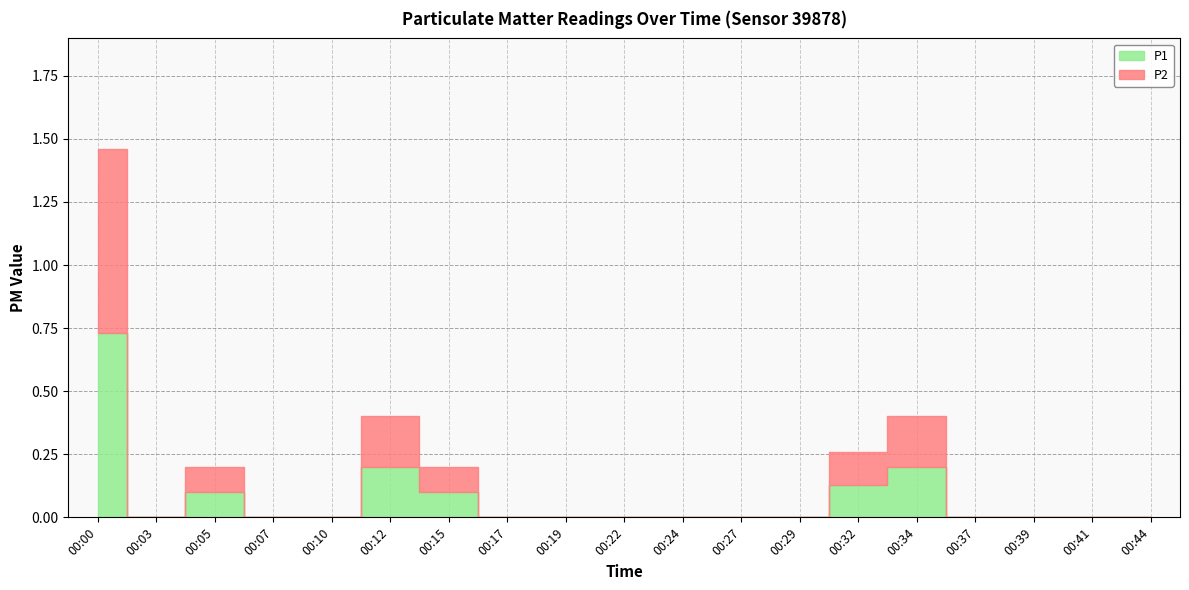

The P2 series shows 0.2 at 00:34. True or false?

True